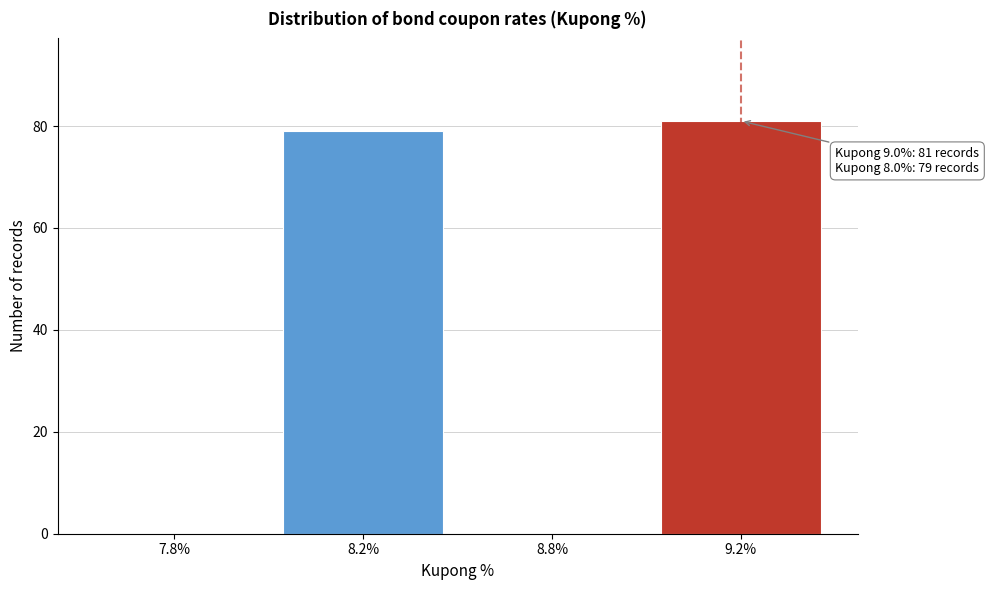

Reading left to right, list all the values displayed in this chart.

7.8%=0	8.2%=79	8.8%=0	9.2%=81